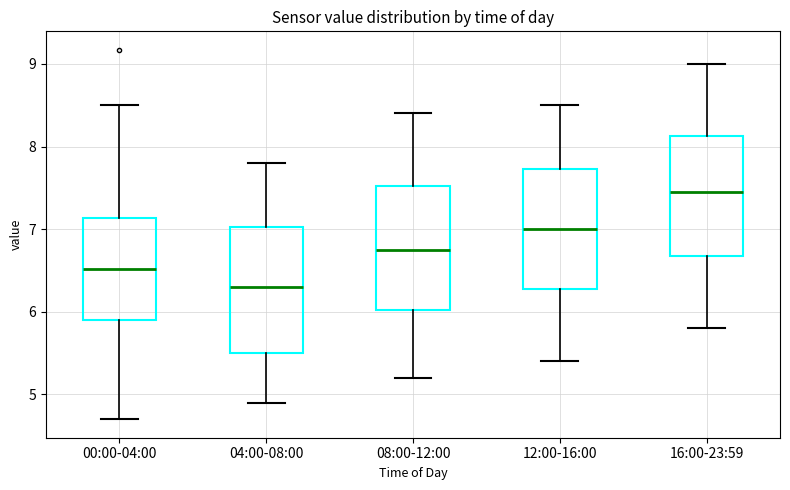

Which box has the highest median line?

16:00-23:59